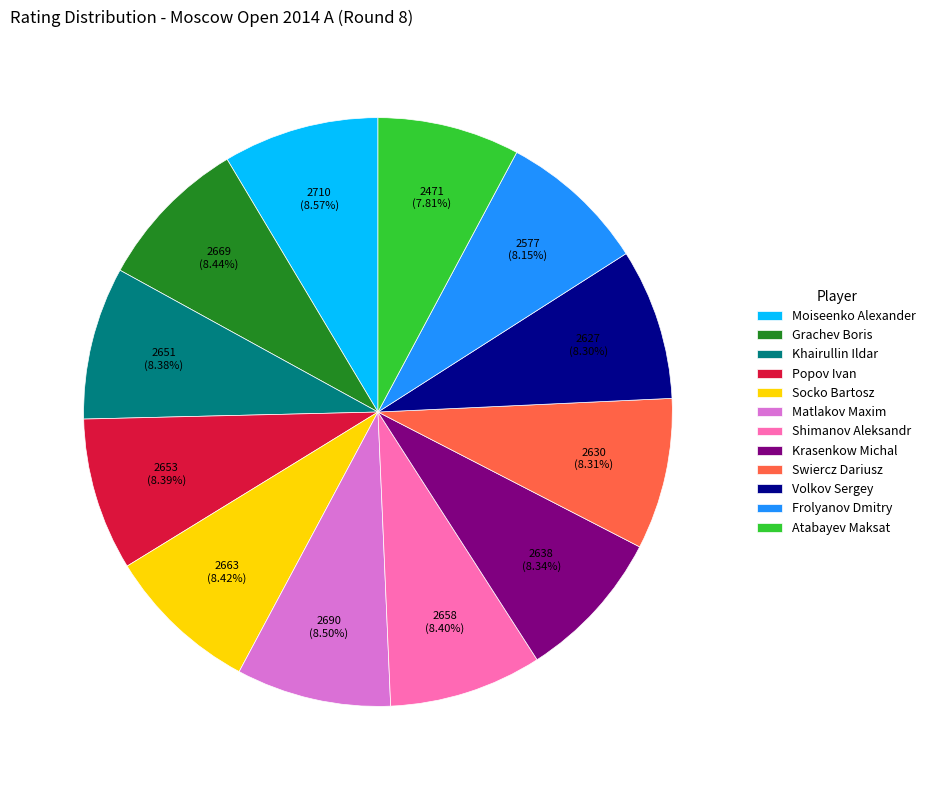

Is there any slice that represents more than half of the pie?

No